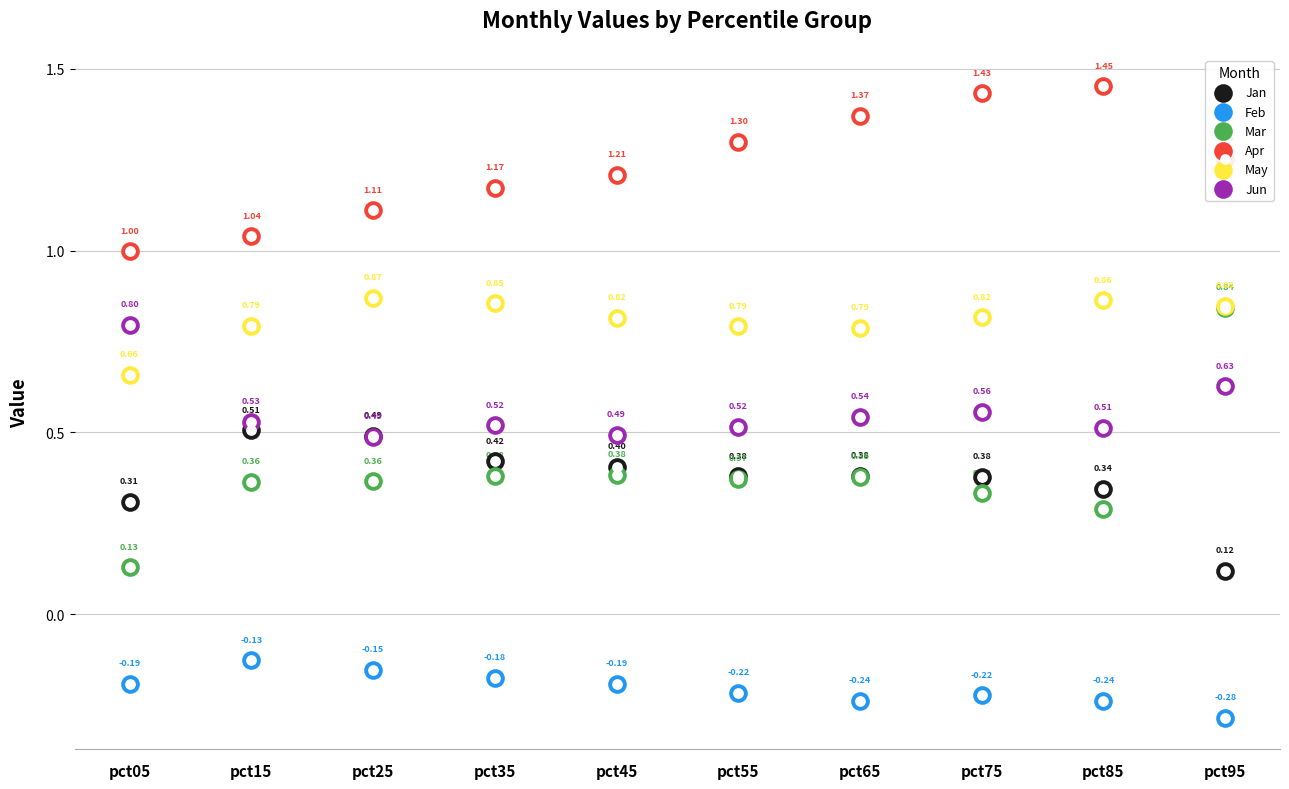

Which series has the largest Y range (max minus min)?

Mar